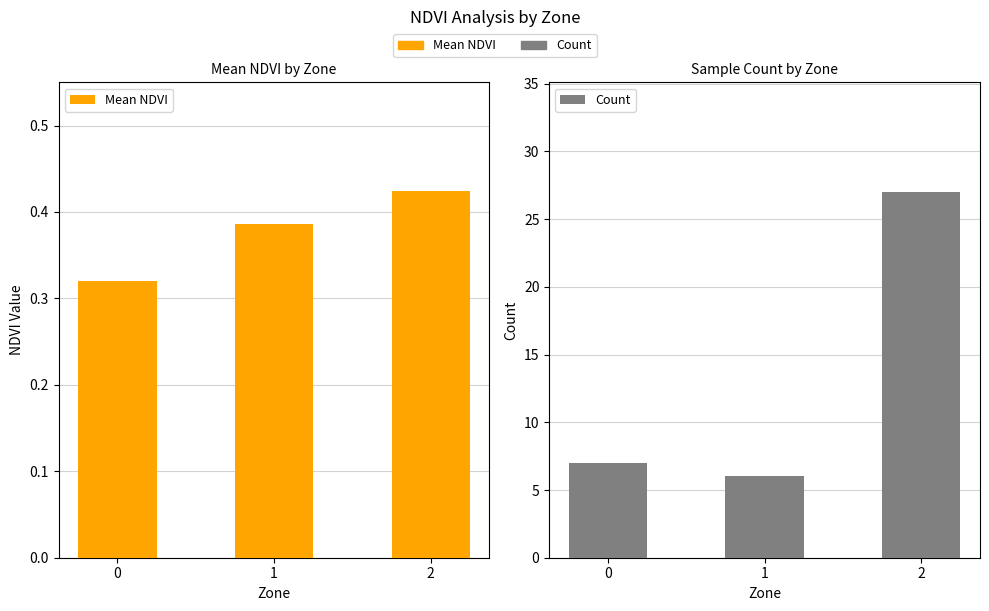

List the series in order of their peak value, lowest first.

Mean NDVI, Count